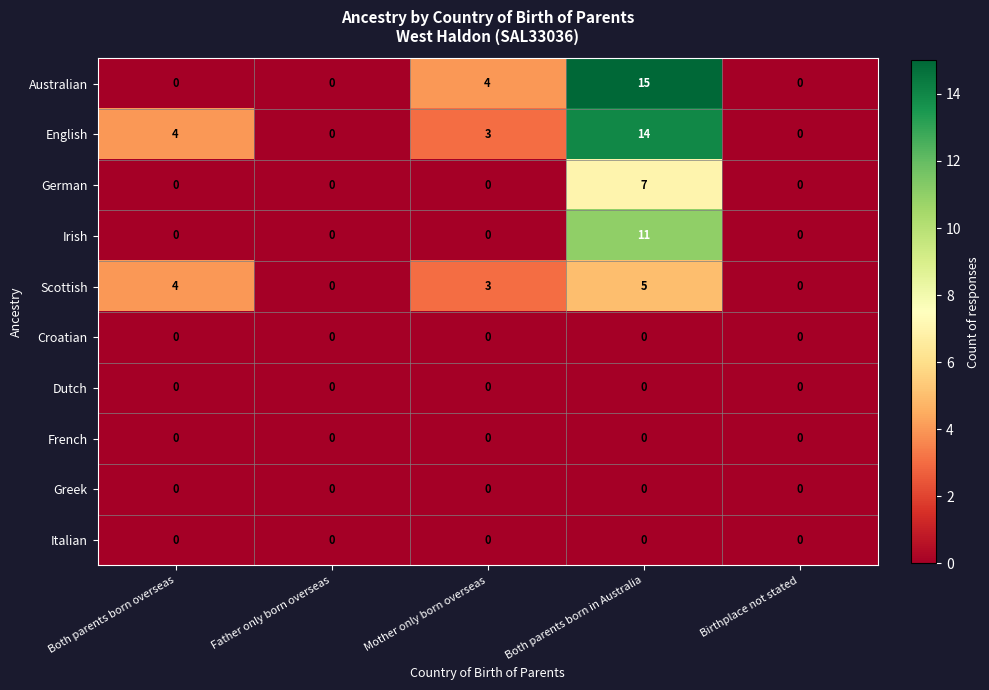

What is the difference between the maximum and minimum values in the German series?

7